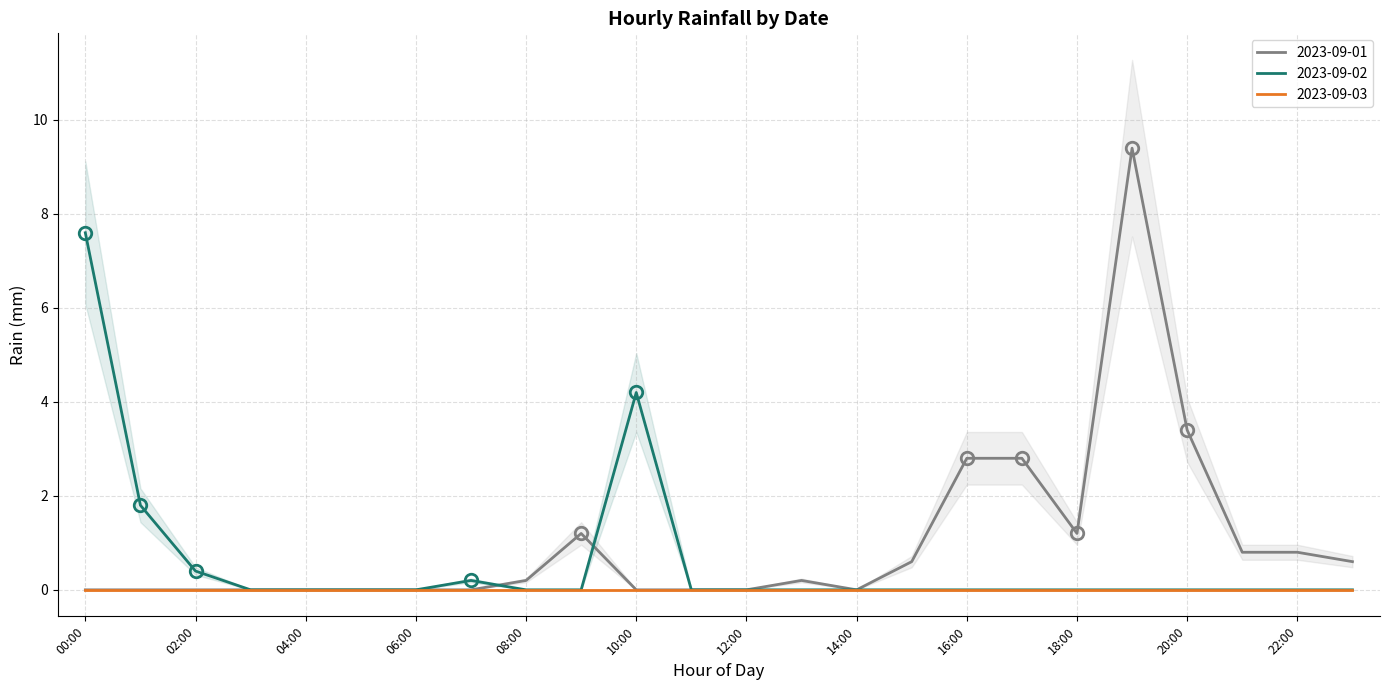

Is the value of 2023-09-02 at 21:00 greater than the value of 2023-09-01 at 14:00?

No